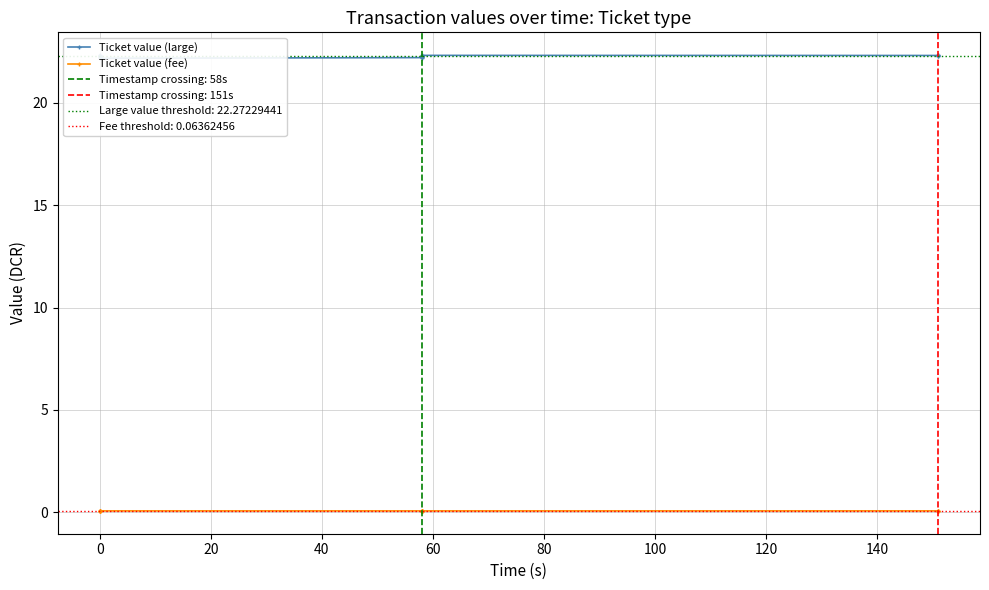

Reading right to left, extract all data points from this chart.

Ticket value (large): 22.3	22.3	22.3	22.3	22.3	22.2	22.3	22.3	22.3	22.2	22.2	22.3	22.3	22.2	22.3
Ticket value (fee): 0.1	0.1	0.1	0.1	0.1	0.1	0.1	0.1	0.1	0.1	0.1	0.1	0.1	0.1	0.1